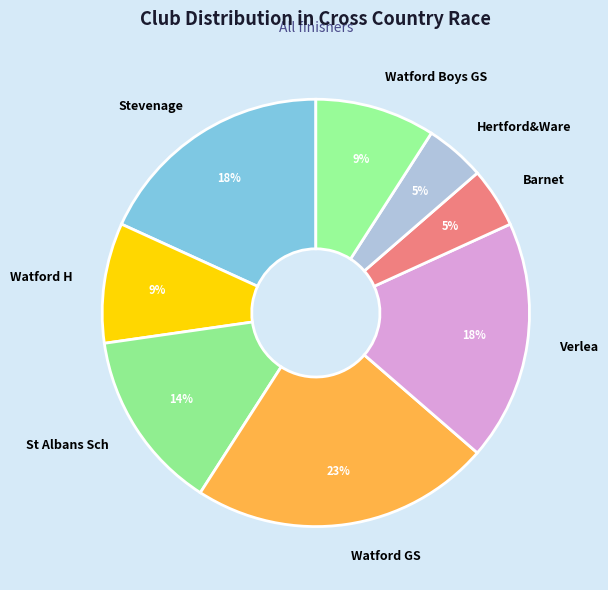

Count the number of slices in the pie.

8